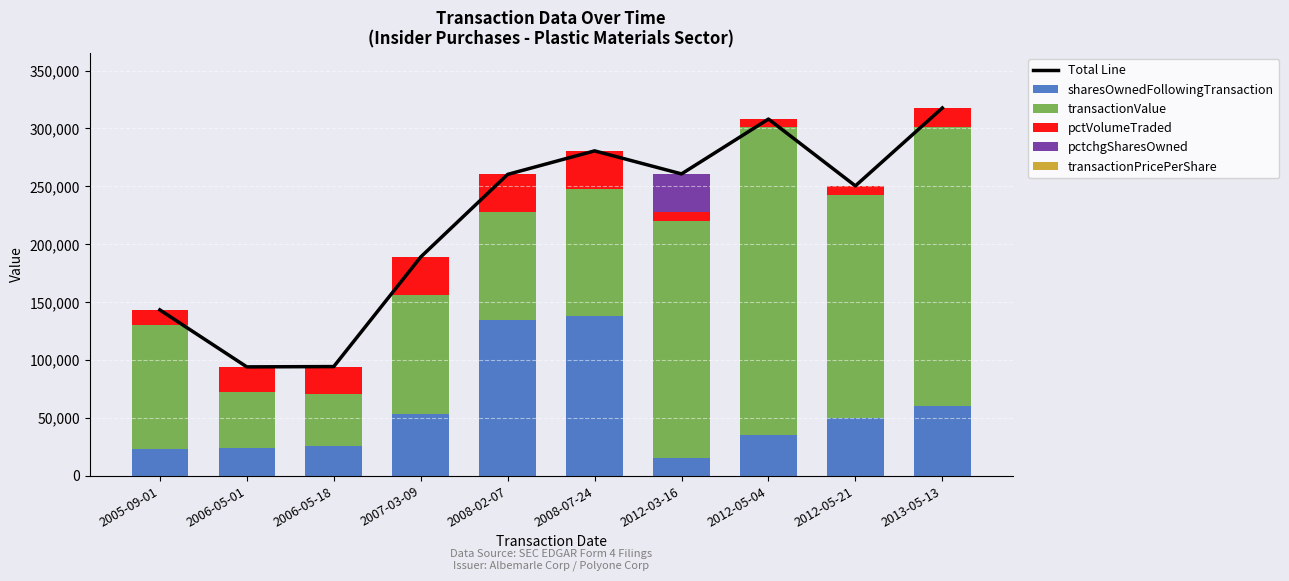

Between 2012-05-04 and 2013-05-13, which series saw the biggest shift?

sharesOwnedFollowingTransaction